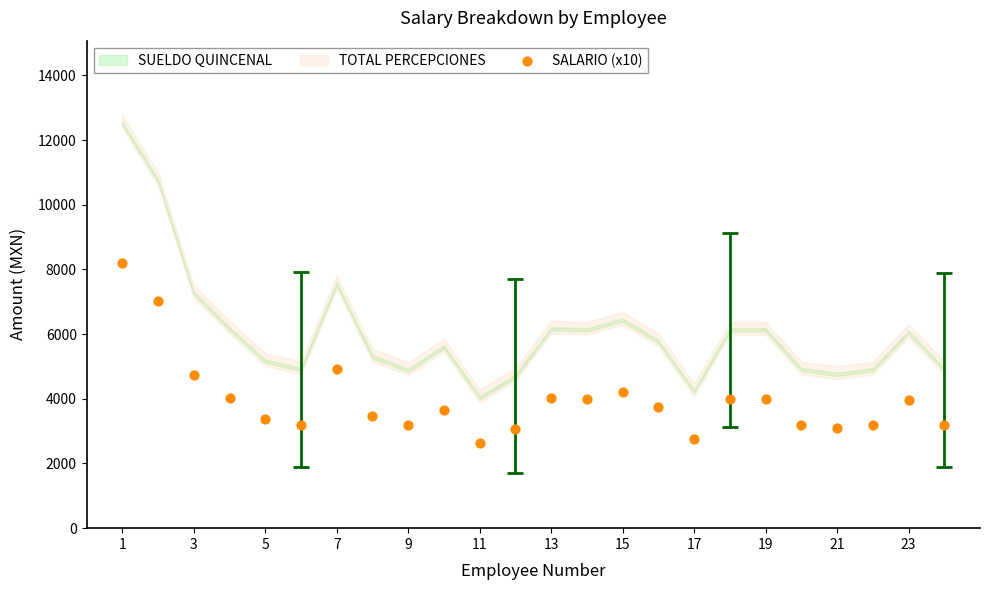

What Y value in the scatter plot is closest to 5409?

4934.2